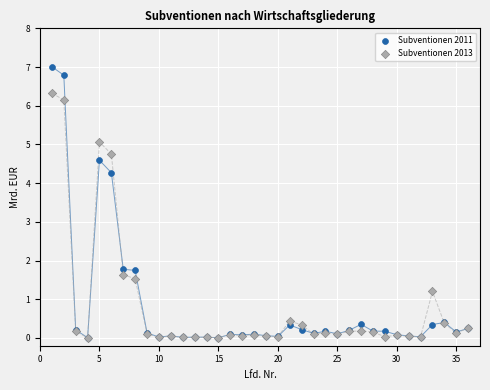

Which series contains the highest Y value?

Subventionen 2011